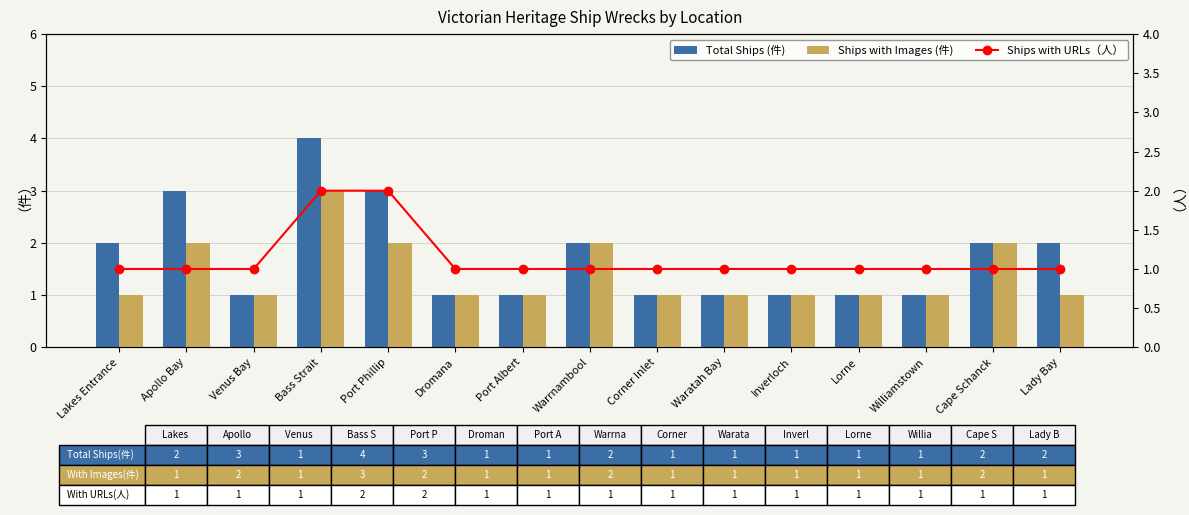

Reading left to right, what are all the values shown in this chart?

Total Ships (件): Lakes Entrance=2	Apollo Bay=3	Venus Bay=1	Bass Strait=4	Port Phillip=3	Dromana=1	Port Albert=1	Warrnambool=2	Corner Inlet=1	Waratah Bay=1	Inverloch=1	Lorne=1	Williamstown=1	Cape Schanck=2	Lady Bay=2
Ships with Images (件): Lakes Entrance=1	Apollo Bay=2	Venus Bay=1	Bass Strait=3	Port Phillip=2	Dromana=1	Port Albert=1	Warrnambool=2	Corner Inlet=1	Waratah Bay=1	Inverloch=1	Lorne=1	Williamstown=1	Cape Schanck=2	Lady Bay=1
Ships with URLs（人）: Lakes Entrance=1	Apollo Bay=1	Venus Bay=1	Bass Strait=2	Port Phillip=2	Dromana=1	Port Albert=1	Warrnambool=1	Corner Inlet=1	Waratah Bay=1	Inverloch=1	Lorne=1	Williamstown=1	Cape Schanck=1	Lady Bay=1